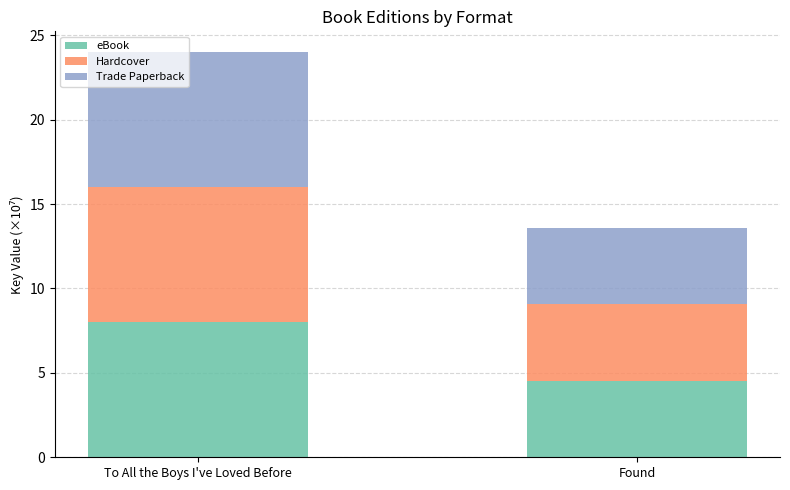

What value does the eBook series have at Found?

4.5